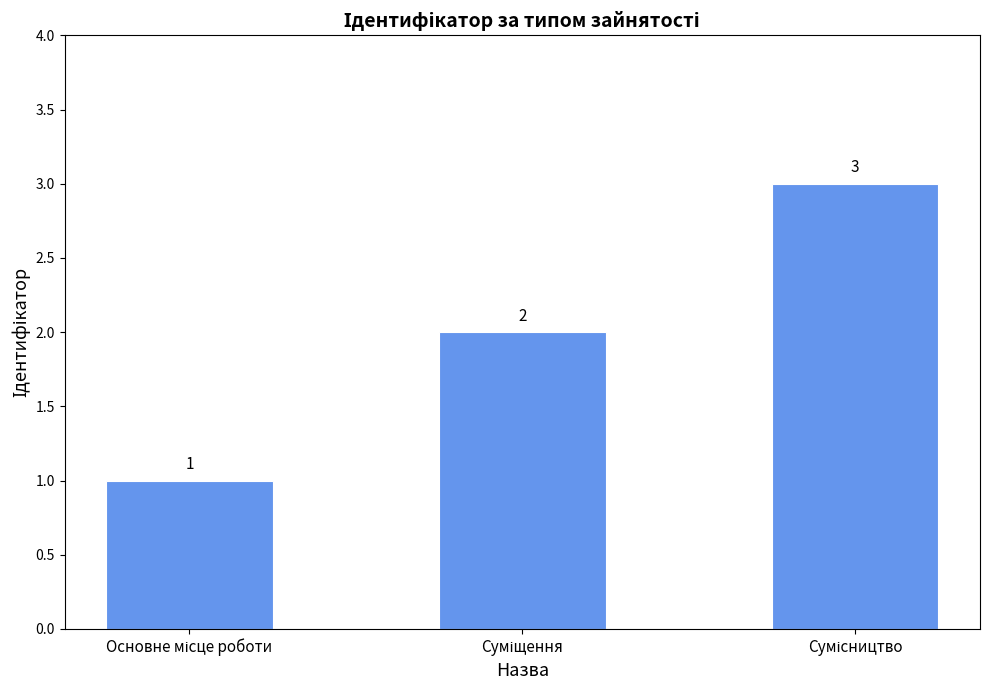

How many categories are shown in the chart?

3